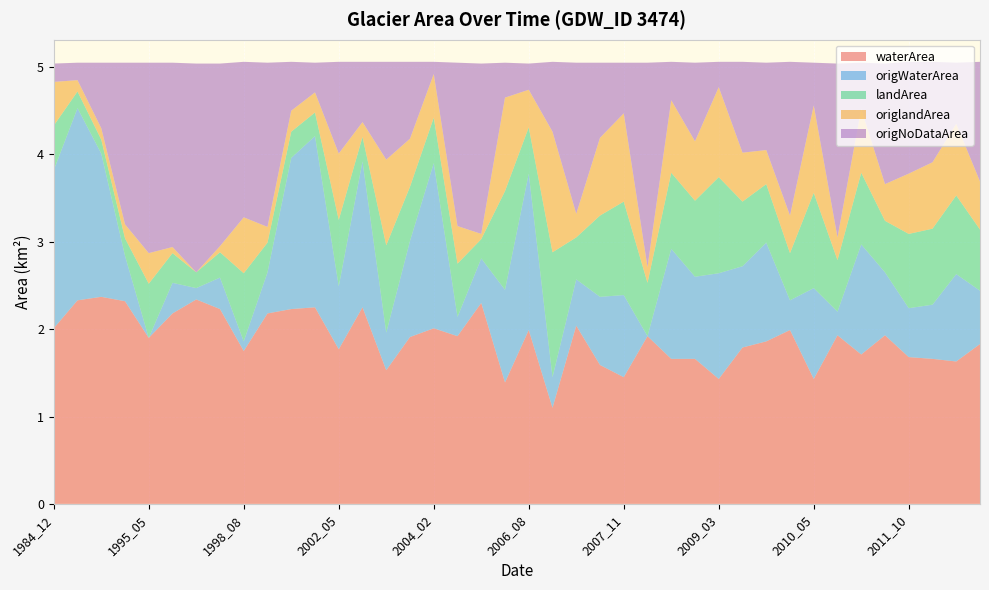

Reading left to right, list all the values displayed in this chart.

waterArea: 2.0	2.3	2.4	2.3	1.9	2.2	2.3	2.2	1.8	2.2	2.2	2.2	1.8	2.2	1.5	1.9	2.0	1.9	2.3	1.4	2.0	1.1	2.0	1.6	1.4	1.9	1.7	1.7	1.4	1.8	1.9	2.0	1.4	1.9	1.7	1.9	1.7	1.7	1.6	1.8
origWaterArea: 1.8	2.2	1.6	0.5	0.0	0.3	0.1	0.4	0.1	0.5	1.7	2.0	0.7	1.7	0.4	1.1	1.9	0.2	0.5	1.1	1.8	0.3	0.5	0.8	0.9	0.0	1.3	0.9	1.2	0.9	1.1	0.3	1.0	0.3	1.3	0.7	0.6	0.6	1.0	0.6
landArea: 0.5	0.2	0.2	0.2	0.6	0.3	0.2	0.3	0.8	0.3	0.3	0.3	0.8	0.3	1.0	0.6	0.5	0.6	0.2	1.1	0.5	1.4	0.5	0.9	1.1	0.6	0.9	0.9	1.1	0.7	0.7	0.5	1.1	0.6	0.8	0.6	0.8	0.9	0.9	0.7
origlandArea: 0.5	0.1	0.1	0.2	0.3	0.1	0.0	0.1	0.6	0.2	0.2	0.2	0.8	0.2	1.0	0.6	0.5	0.4	0.1	1.1	0.4	1.4	0.3	0.9	1.0	0.2	0.8	0.7	1.0	0.6	0.4	0.4	1.0	0.3	0.7	0.4	0.7	0.8	0.8	0.6
origNoDataArea: 0.2	0.2	0.8	1.9	2.2	2.1	2.4	2.1	1.8	1.9	0.6	0.3	1.1	0.7	1.1	0.9	0.1	1.9	1.9	0.4	0.3	0.8	1.7	0.9	0.6	2.3	0.4	0.9	0.3	1.0	1.0	1.8	0.5	2.0	0.5	1.4	1.3	1.1	0.7	1.4